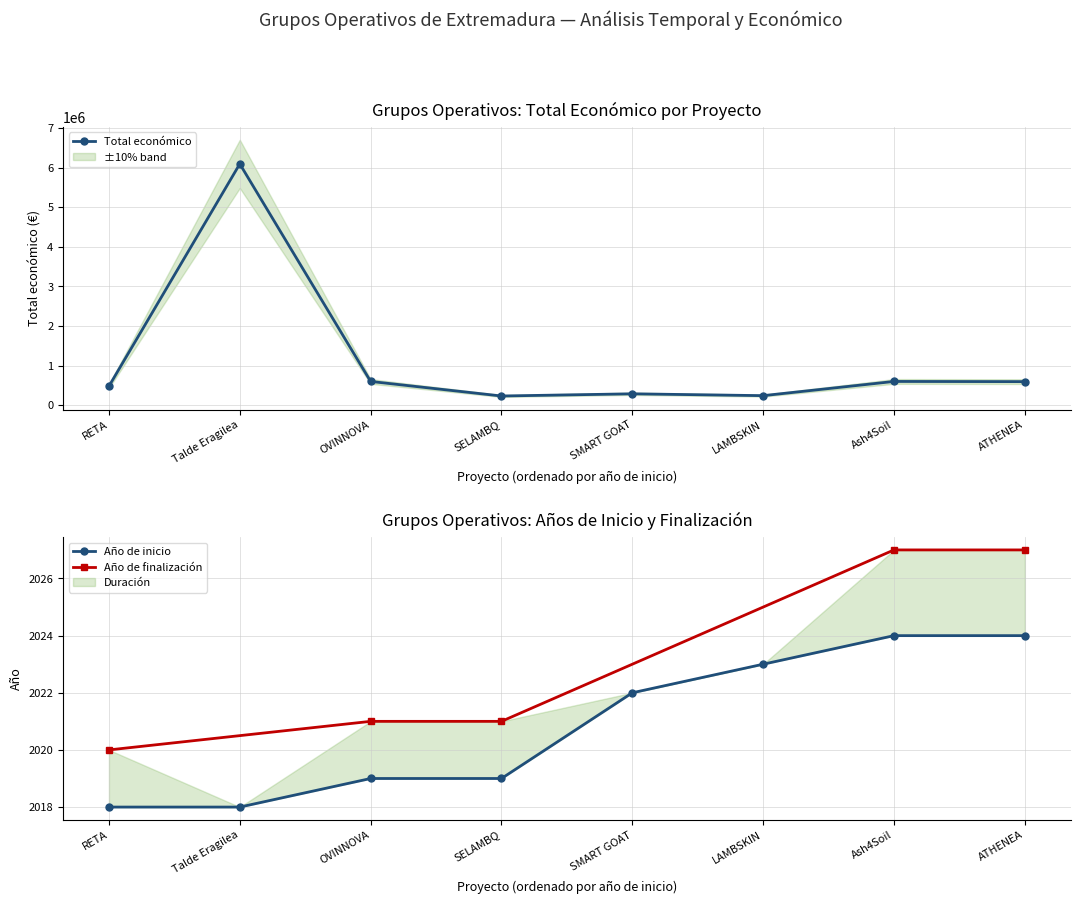

List the labels in order of Año de finalización value, largest first.

Ash4Soil, ATHENEA, OVINNOVA, SELAMBQ, RETA, SMART GOAT, LAMBSKIN, Talde Eragilea